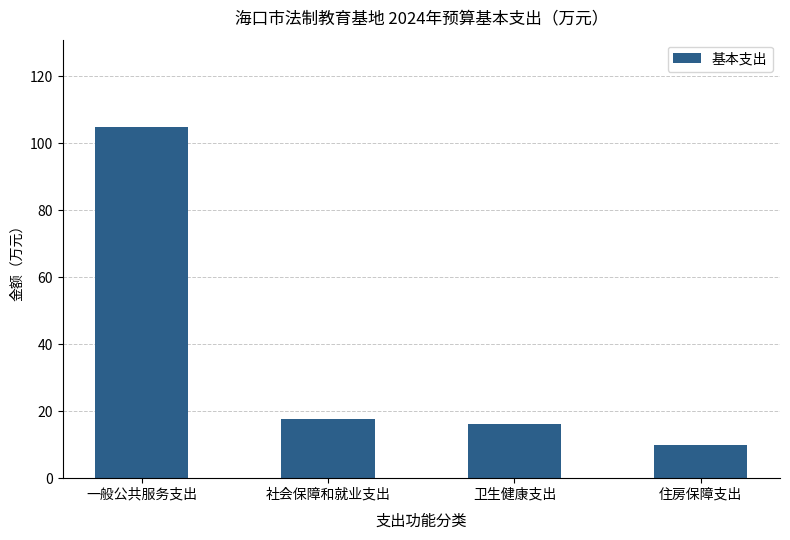

What position from the left is 卫生健康支出?

3